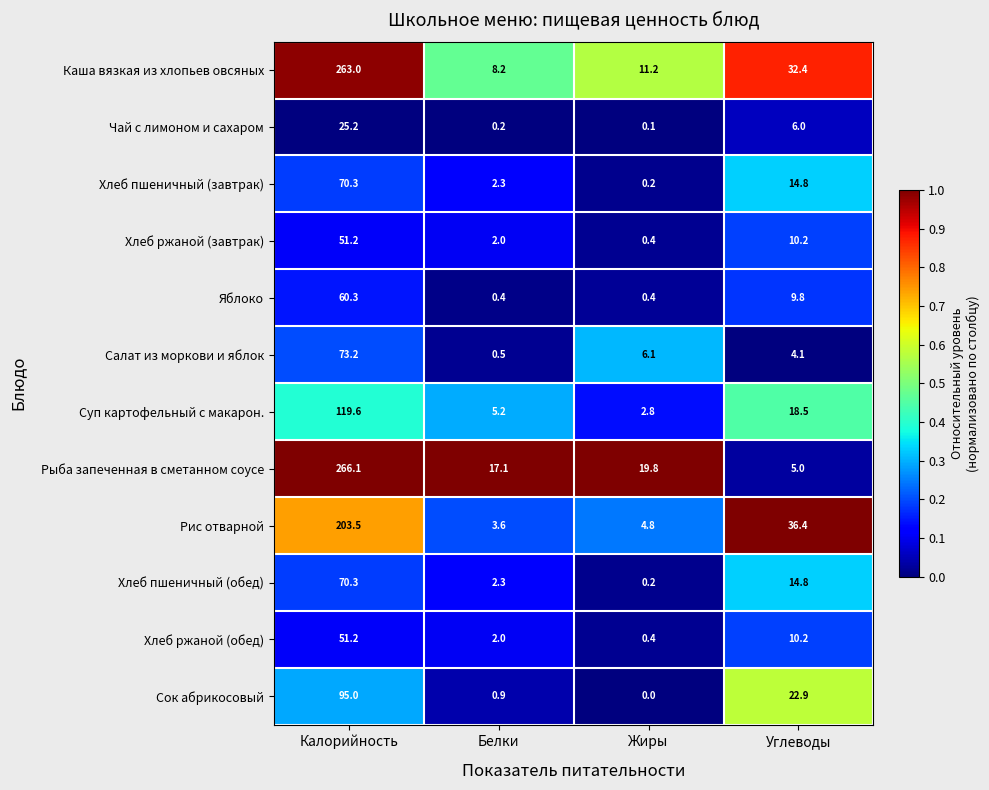

What is the average value of the Рыба запеченная в сметанном соусе series?

77.0